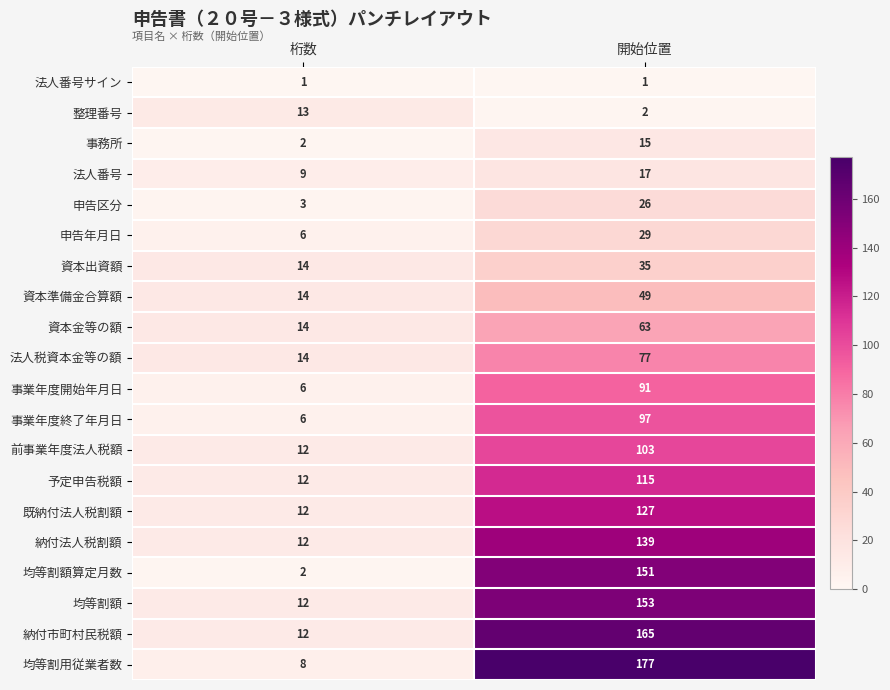

Is it true that 事業年度終了年月日 equals 97 at 開始位置?

True